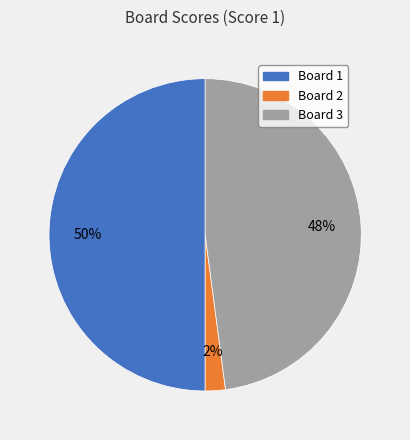

To the nearest percent, what percentage of the pie is Board 1?

50%